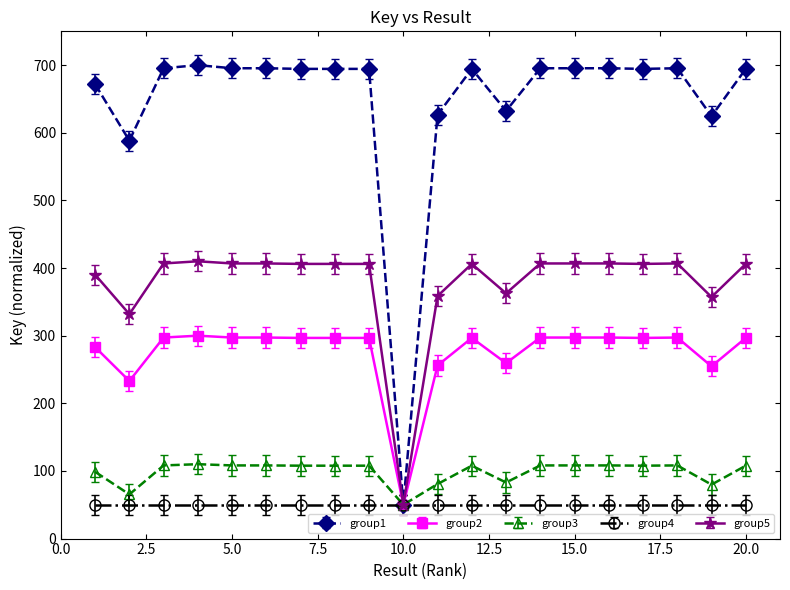

Which series has the largest range (max minus min)?

group1